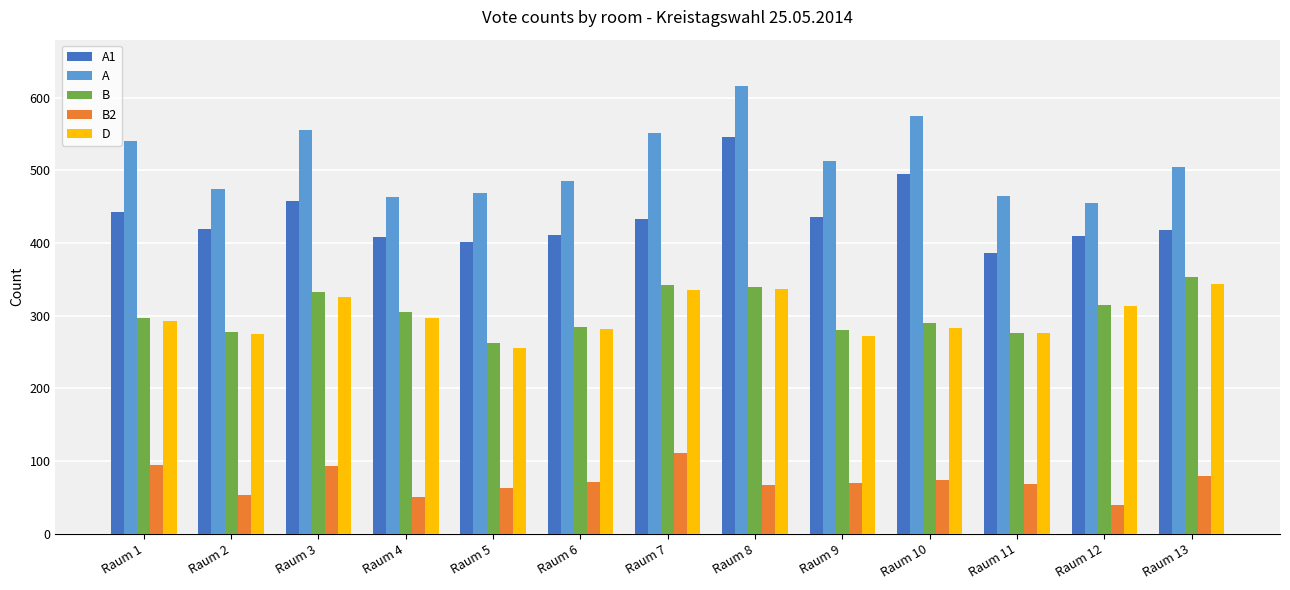

Is it true that A equals 230 at Raum 11?

False